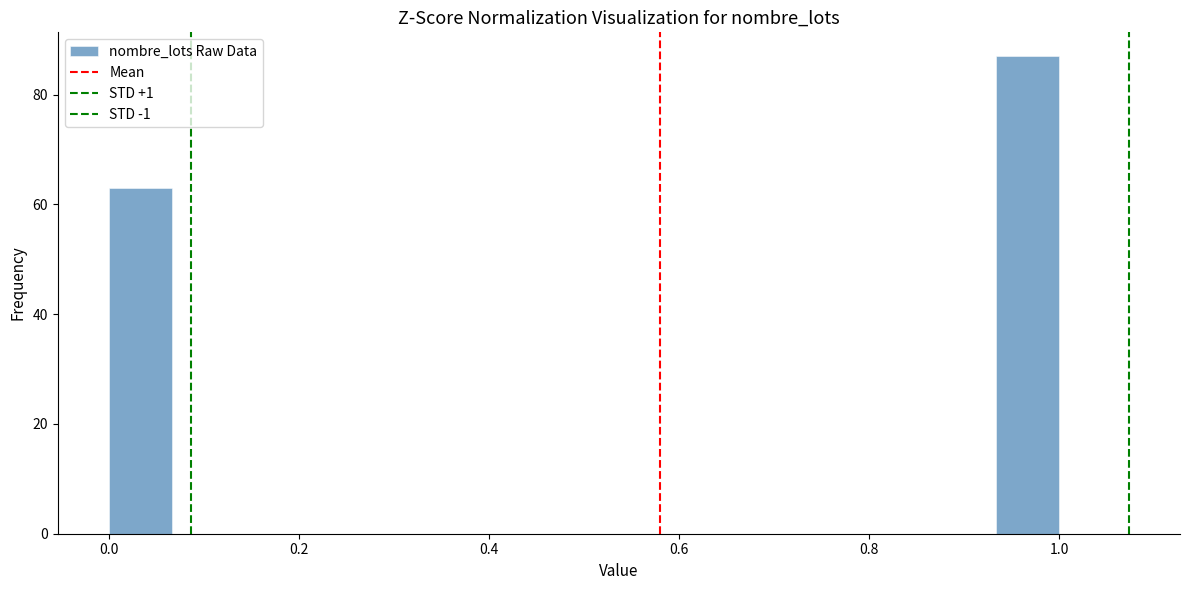

Around what value on the x-axis is the tallest bar? Give the approximate position of its centre, as read against the axis.

0.96